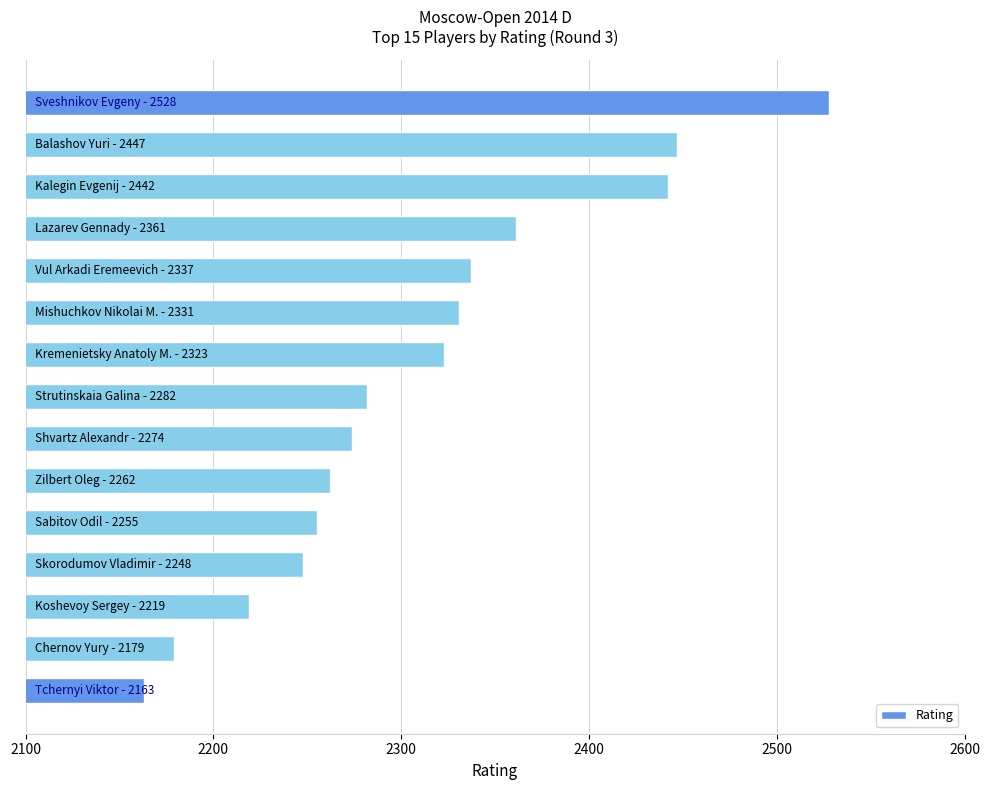

What is the average value?

2310